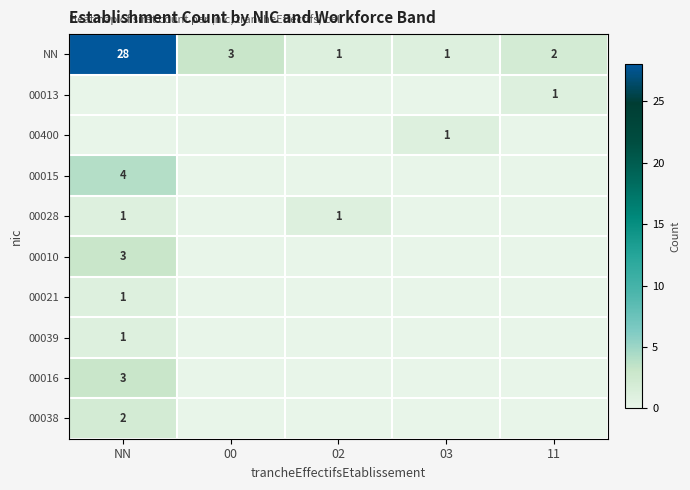

Is it true that 00400 equals 1 at 03?

True